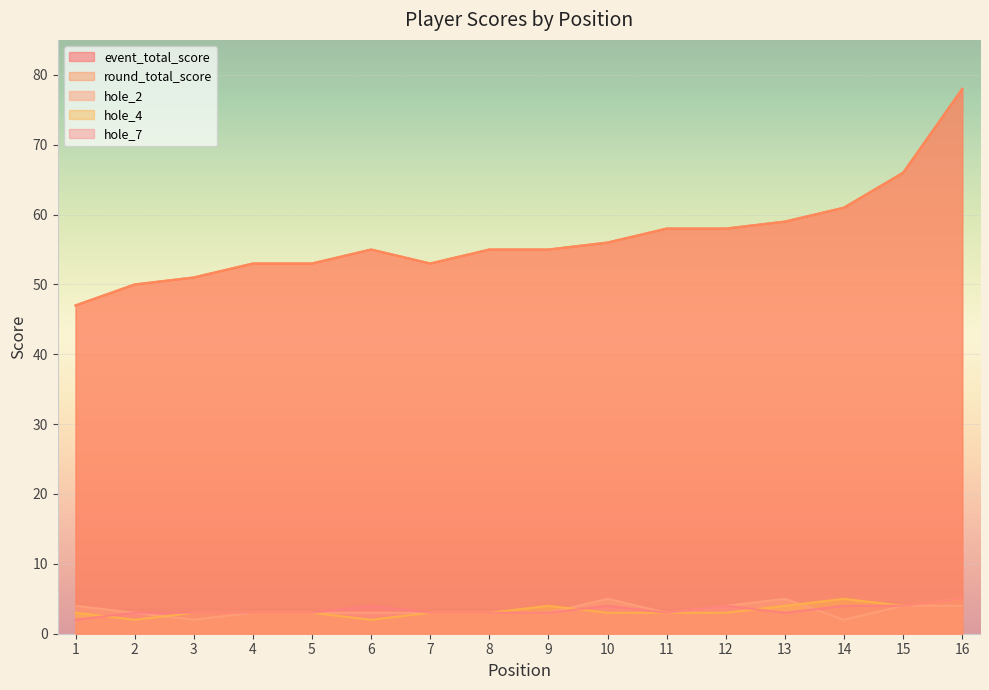

How many lines are shown in the chart?

5